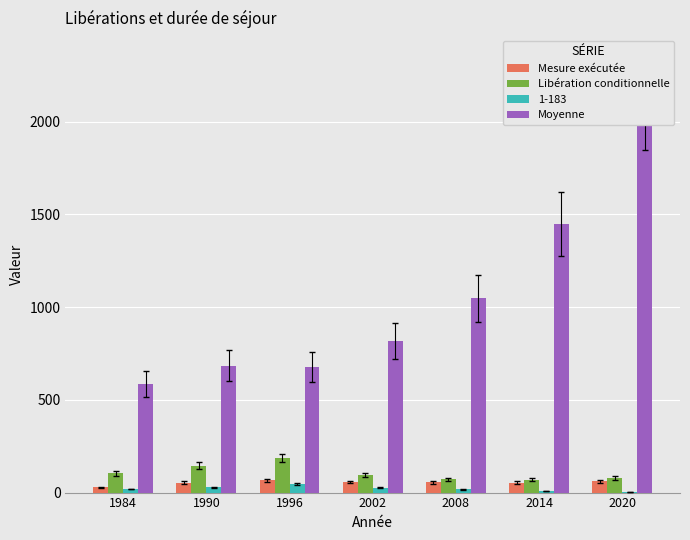

At which label does Moyenne reach its peak?

2020